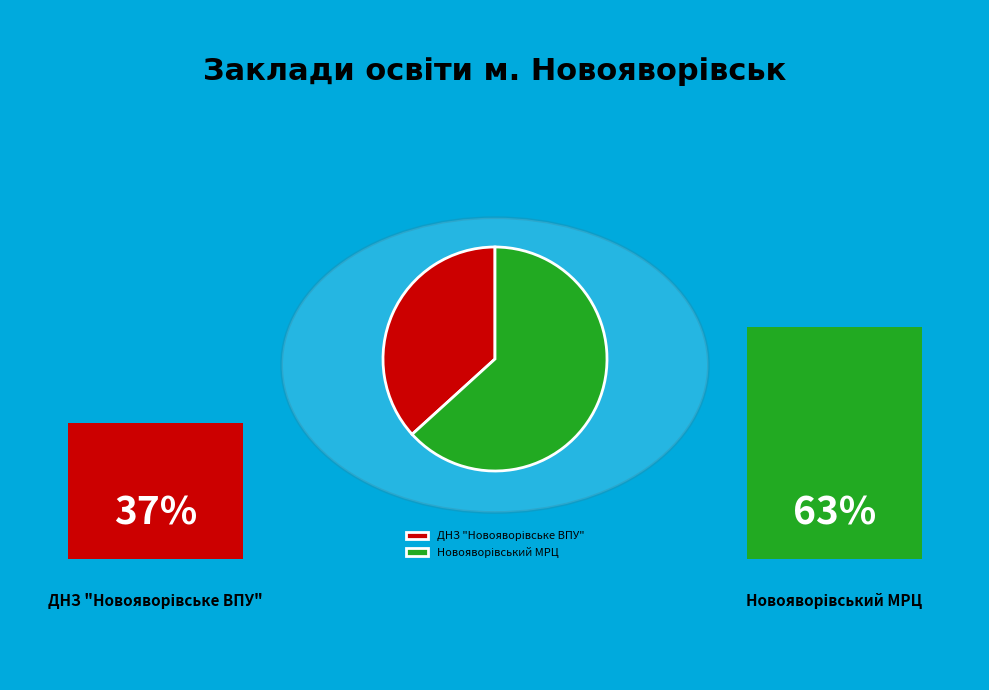

Is there any slice that represents more than half of the pie?

Yes